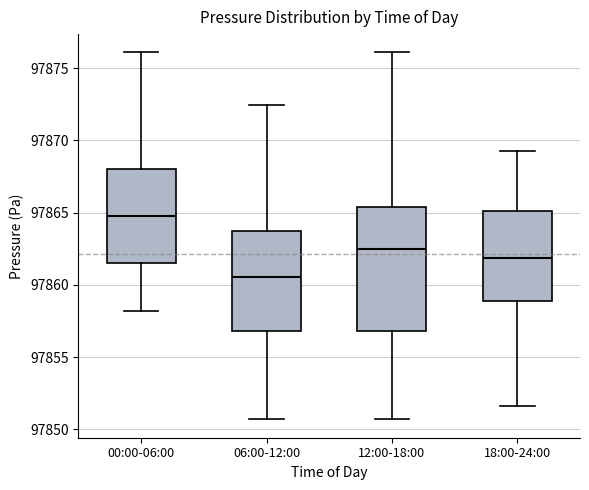

Reading left to right, read every box against the y-axis: the position of its median line, the range the box covers, and the ends of its whiskers. The values are not printed on the chart, so give them approximately, as read against the axis.

00:00-06:00: median 97865.0, box 97861.5 to 97868.0, whiskers 97858.0 to 97876.0
06:00-12:00: median 97860.5, box 97857.0 to 97863.5, whiskers 97850.5 to 97872.5
12:00-18:00: median 97862.5, box 97857.0 to 97865.5, whiskers 97850.5 to 97876.0
18:00-24:00: median 97862.0, box 97859.0 to 97865.0, whiskers 97851.5 to 97869.5